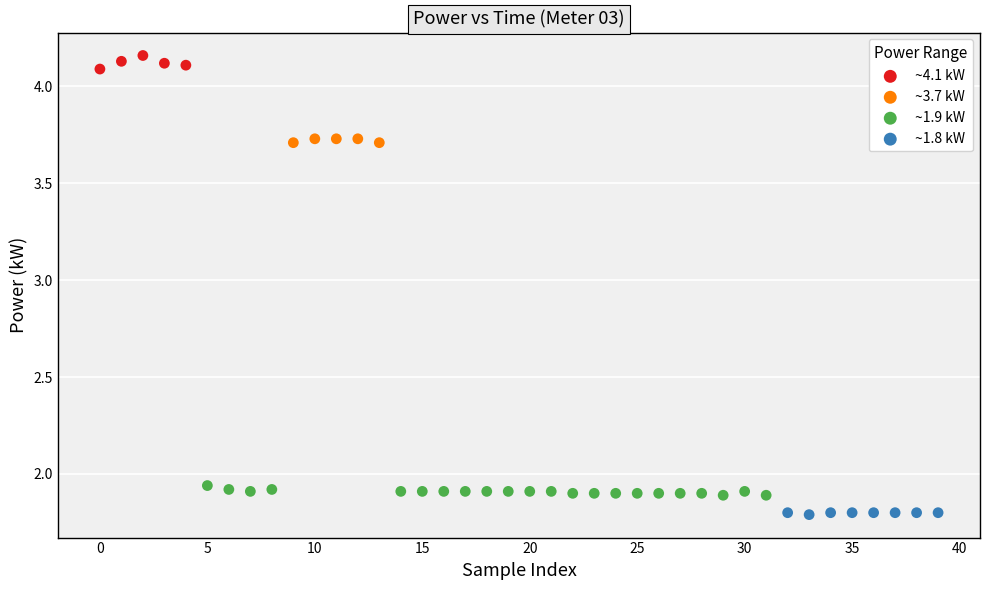

Which series reaches the maximum Y coordinate?

~4.1 kW